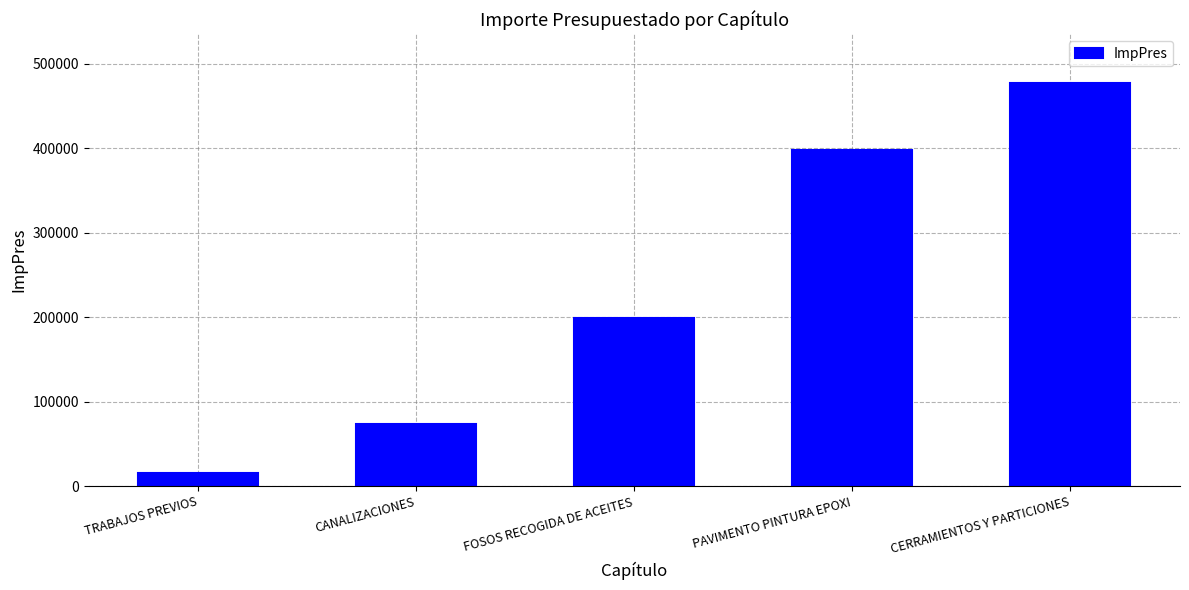

Rank the categories by value from highest to lowest.

CERRAMIENTOS Y PARTICIONES, PAVIMENTO PINTURA EPOXI, FOSOS RECOGIDA DE ACEITES, CANALIZACIONES, TRABAJOS PREVIOS